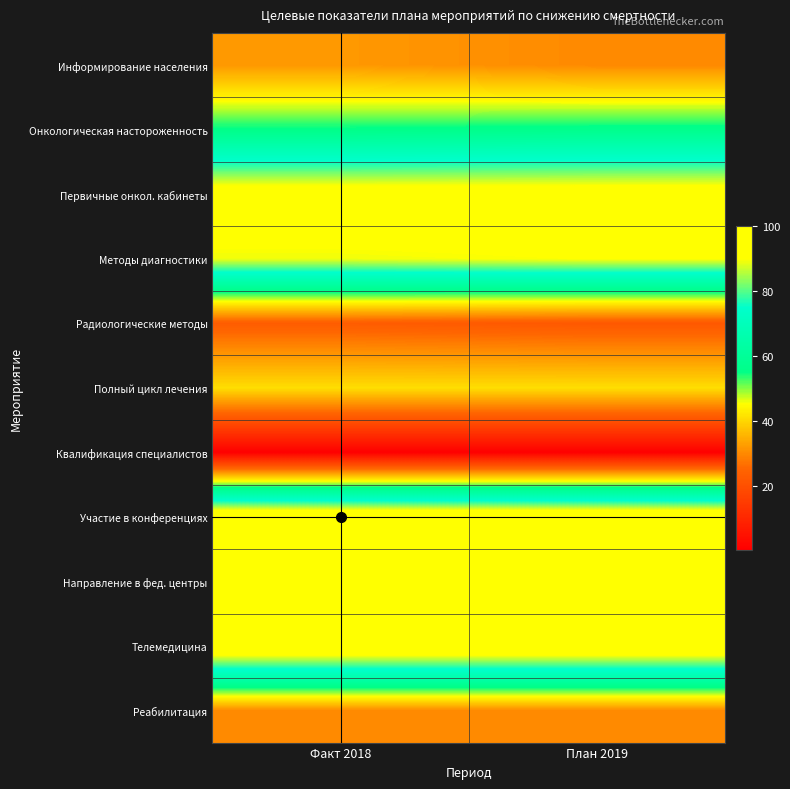

Between Факт 2018 and План 2019, which is larger?

Факт 2018